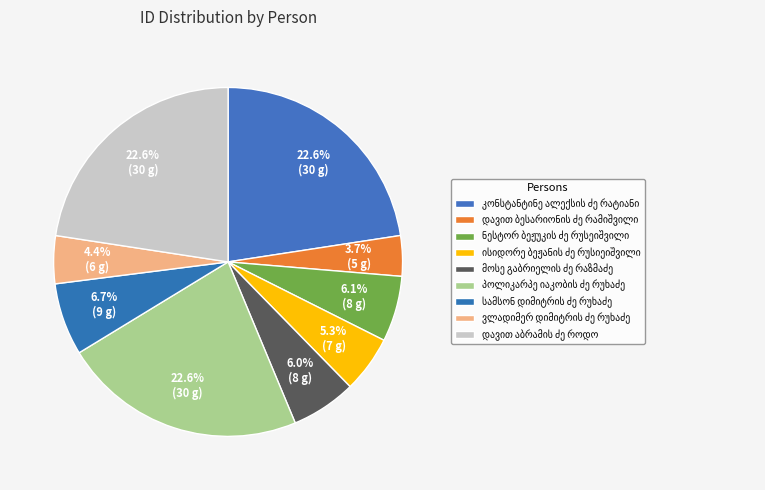

Combined, do დავით აბრამის ძე როდო and მოსე გაბრიელის ძე რაზმაძე account for over 50%?

No